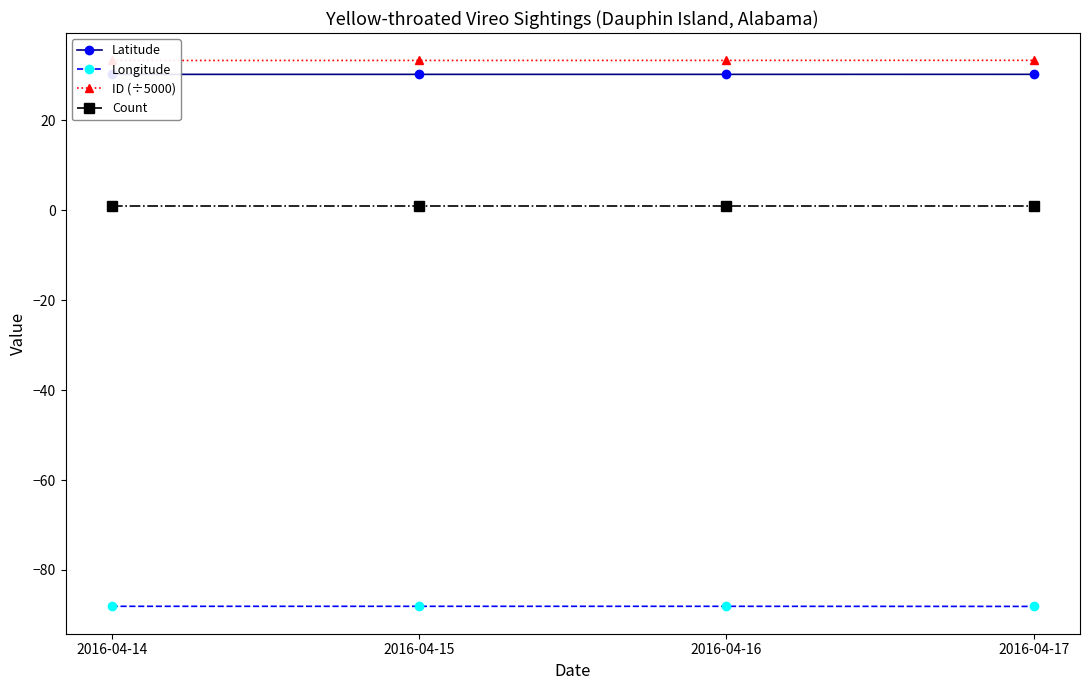

True or false: ID (÷5000) and Longitude intersect in this chart.

False